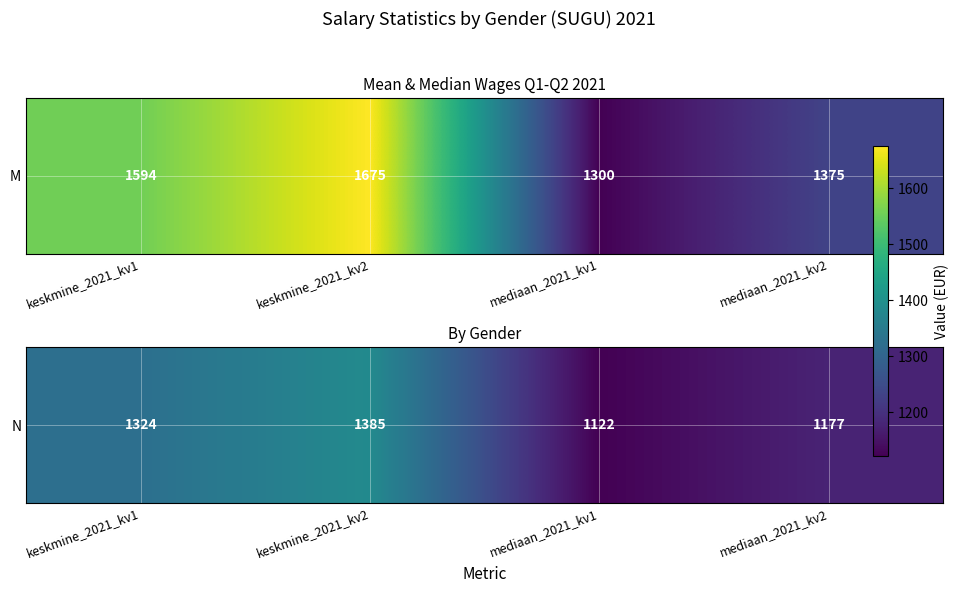

Reading left to right, list all the values displayed in this chart.

keskmine_2021_kv1=1324	keskmine_2021_kv2=1385	mediaan_2021_kv1=1122	mediaan_2021_kv2=1177